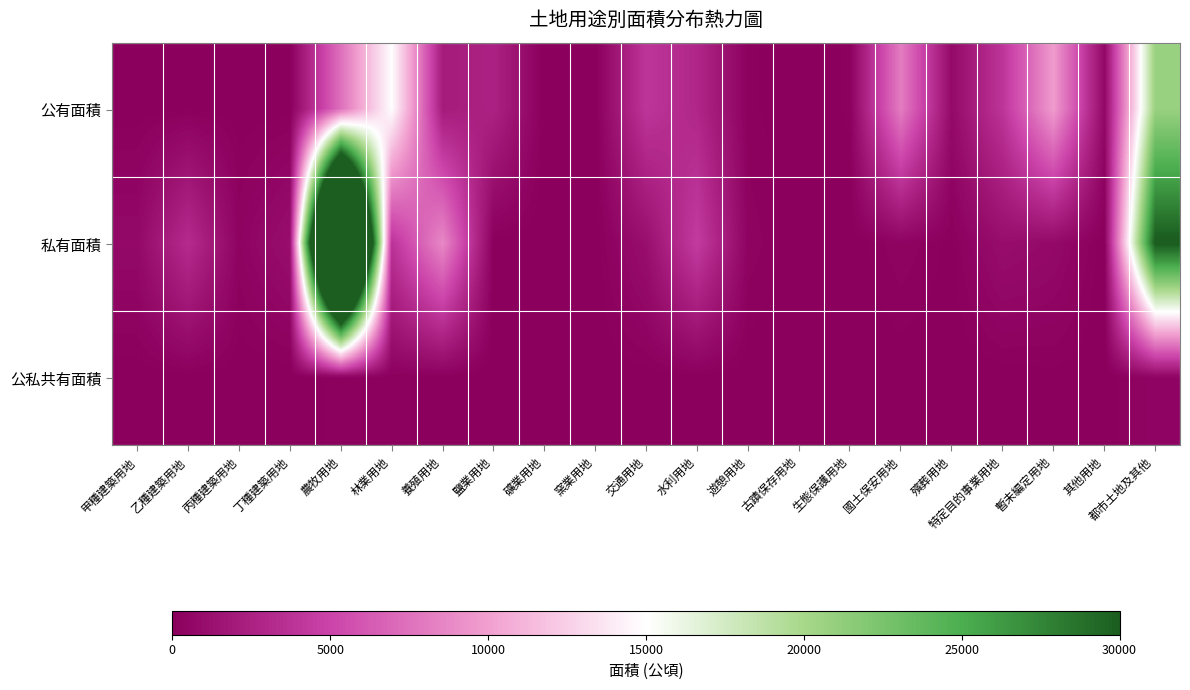

At which category does the chart reach its peak across all series?

農牧用地